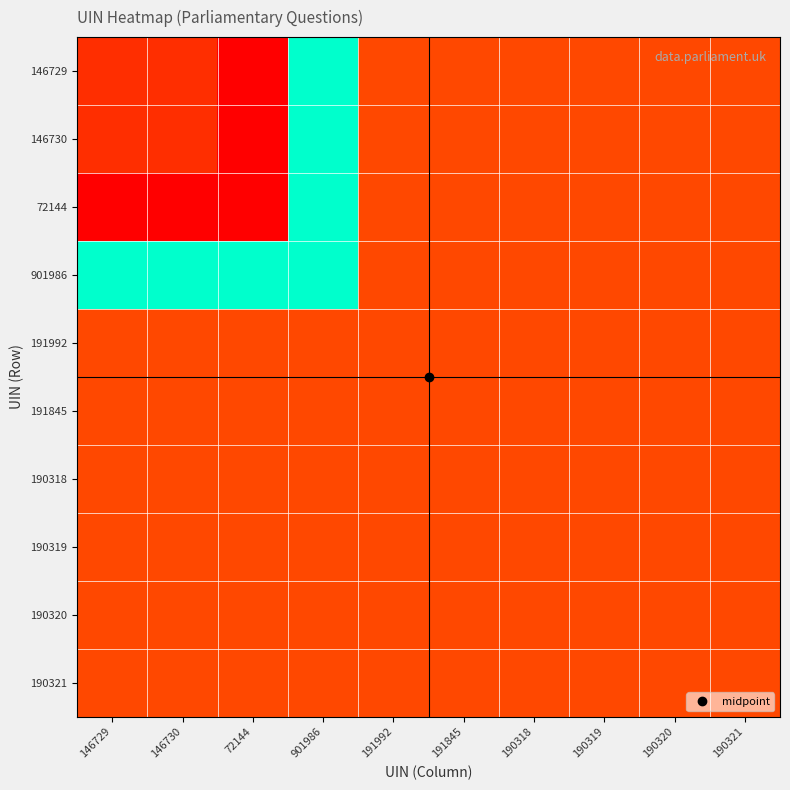

What is the maximum value shown in the chart?

901986